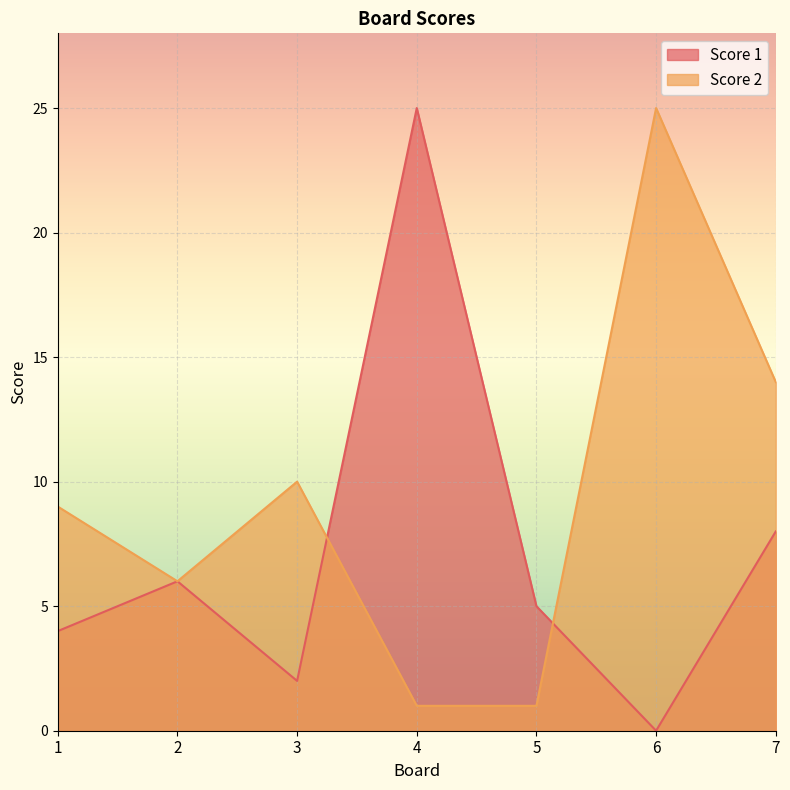

How many lines are shown in the chart?

2